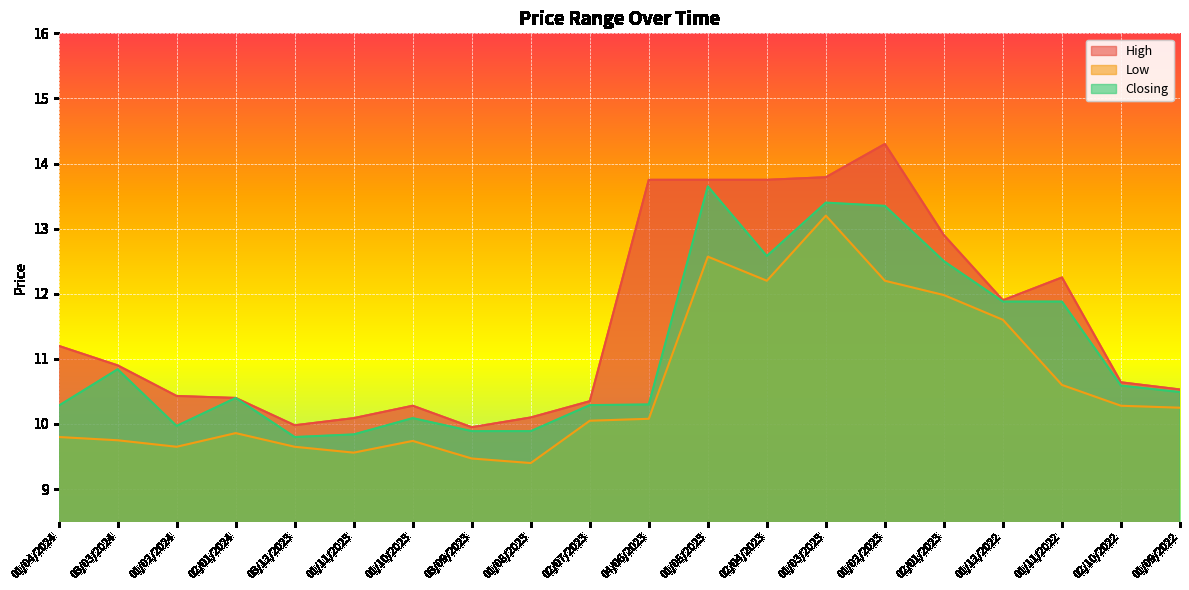

True or false: Closing and Low cross at least once.

False